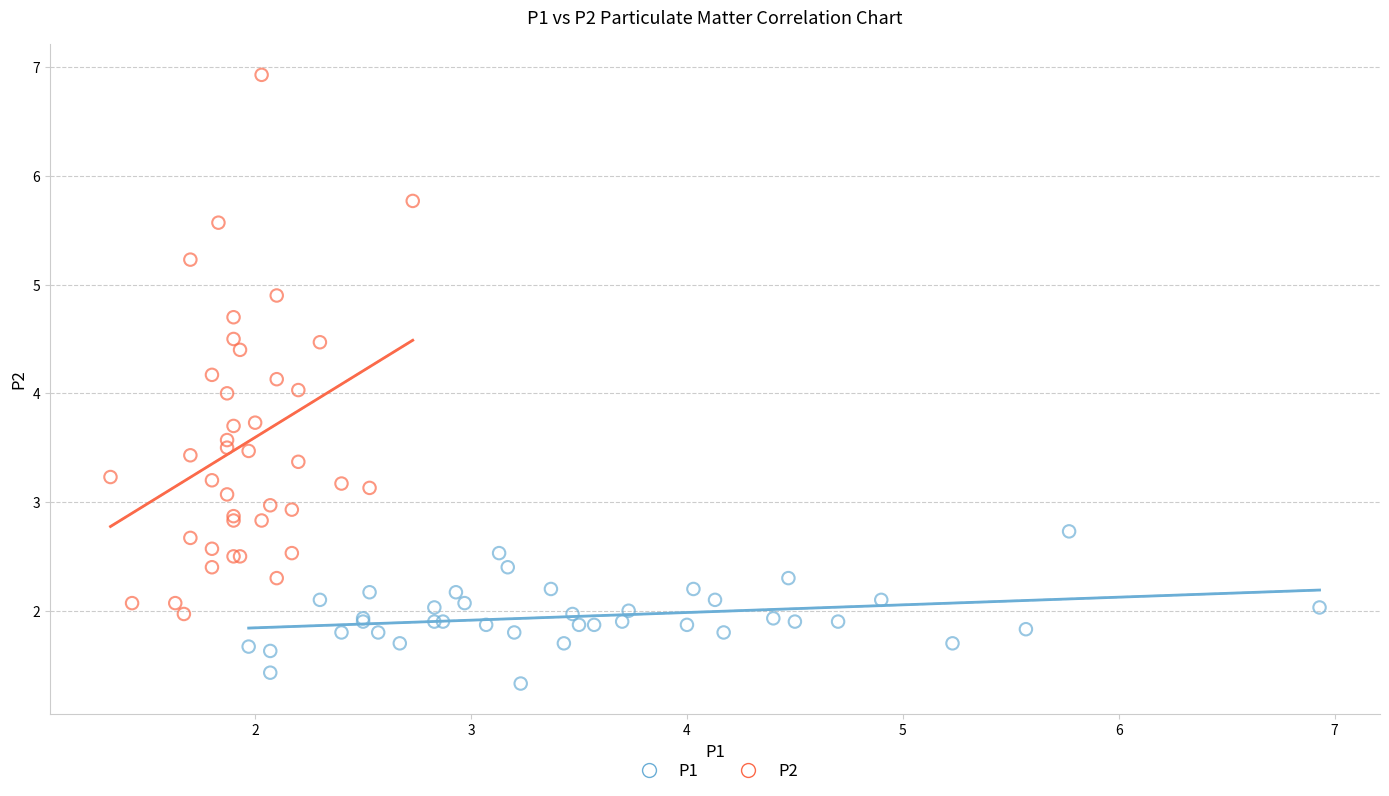

Which series contains the lowest Y value?

P1